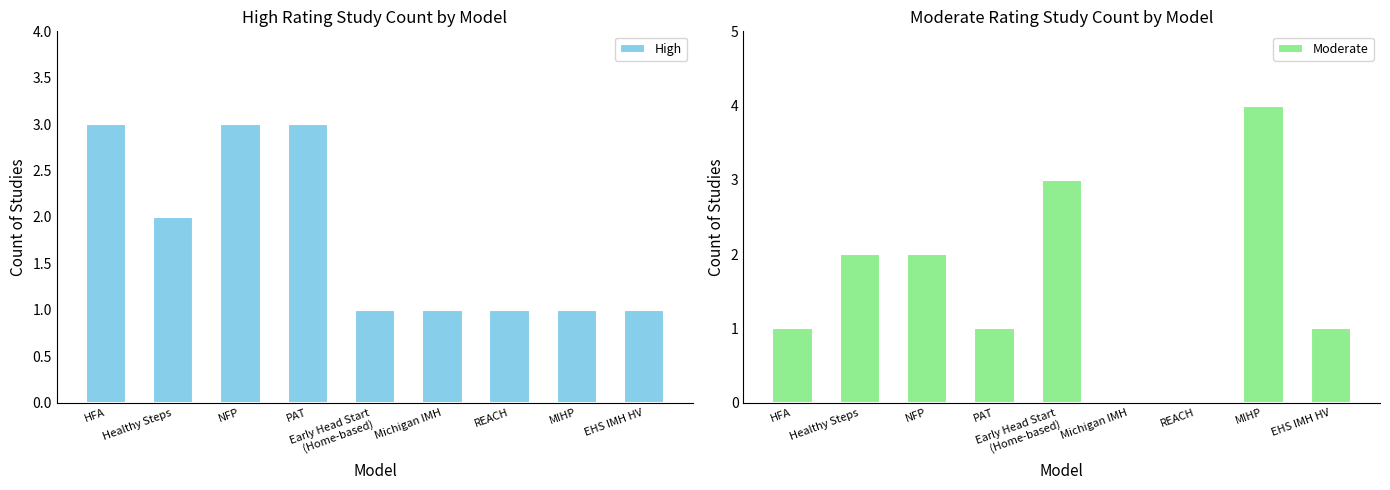

What is the value of the Moderate bar at the 2nd from the left?

2